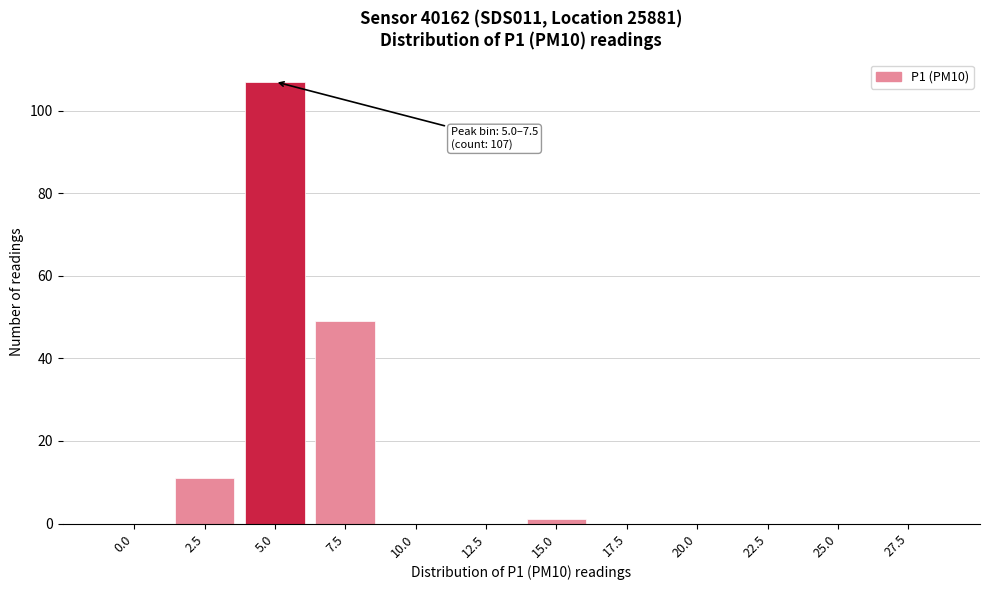

Reading left to right, what are all the values shown in this chart?

0.0=0	2.5=11	5.0=107	7.5=49	10.0=0	12.5=0	15.0=1	17.5=0	20.0=0	22.5=0	25.0=0	27.5=0